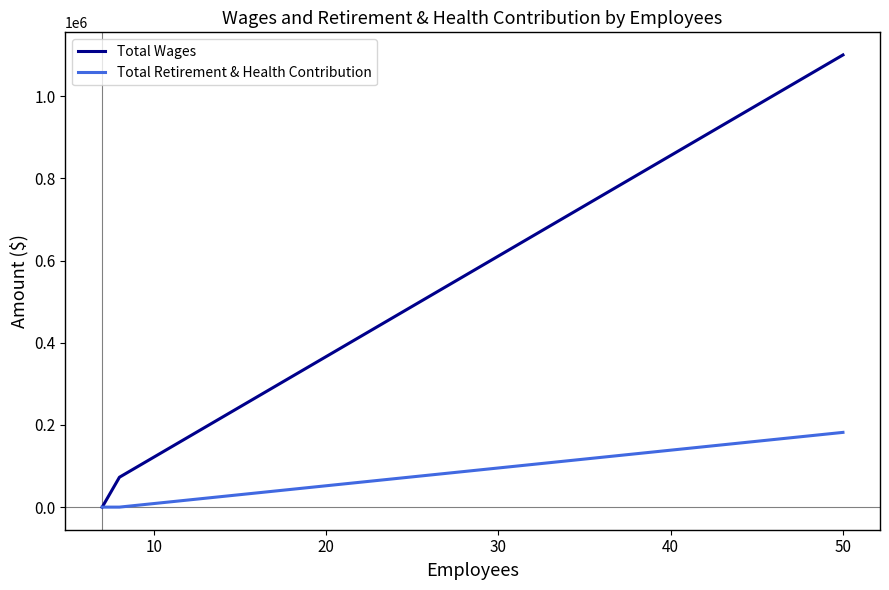

What are all the series names shown in the legend?

Total Wages, Total Retirement & Health Contribution